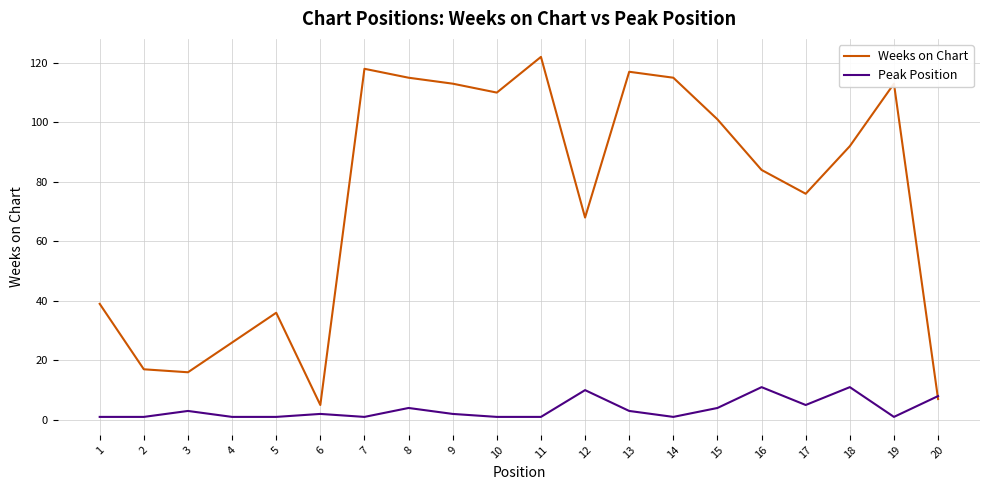

How many Peak Position values are between 1 and 5?

16